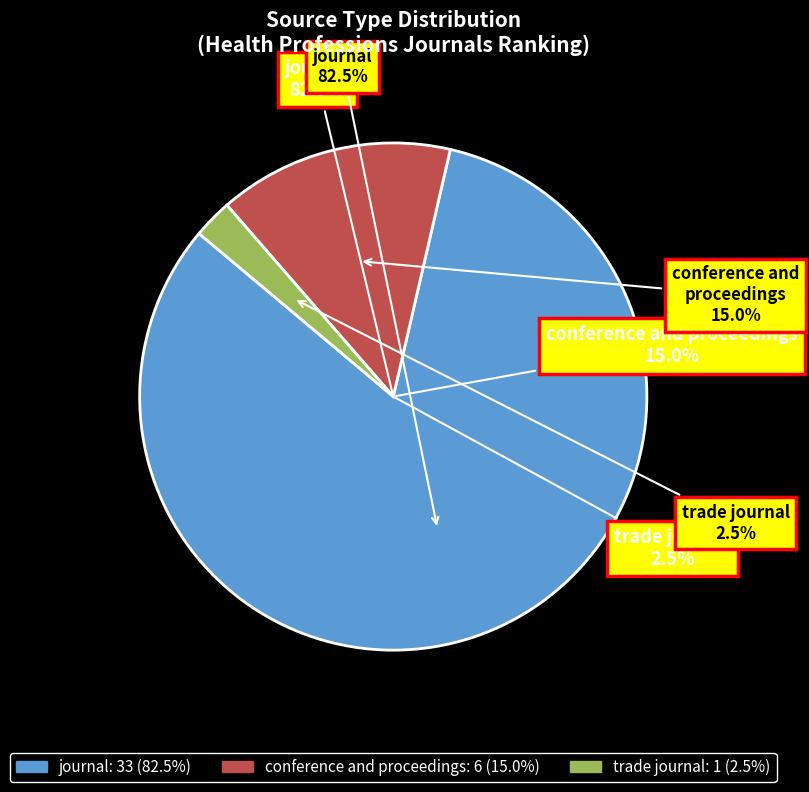

Which slice represents more than half of the pie?

journal